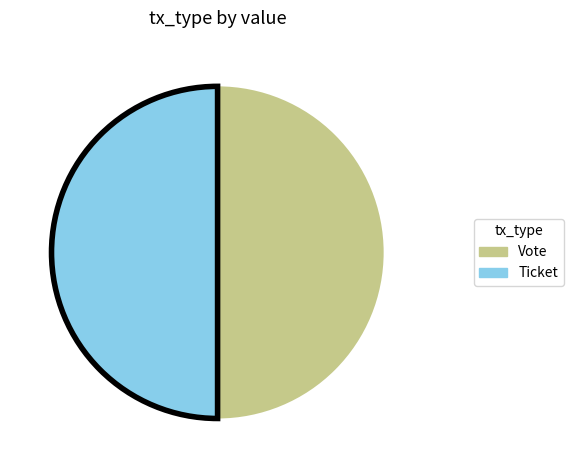

Combined, do Ticket and Vote account for over 50%?

Yes